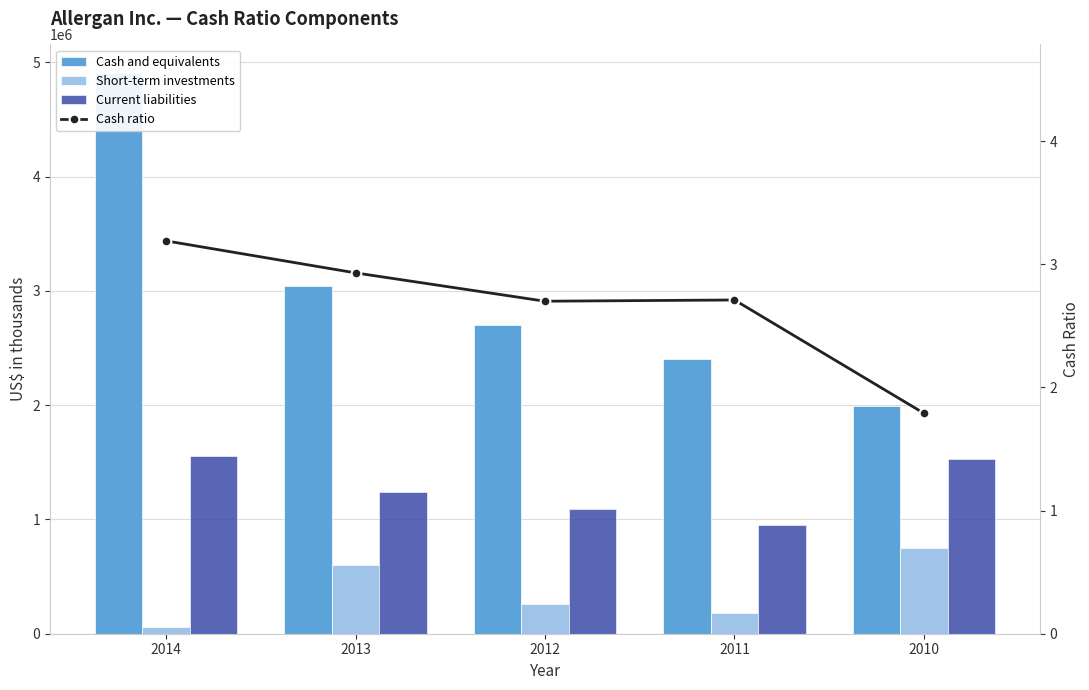

True or false: Cash and equivalents has a value of 3415497.7 at 2010.

False